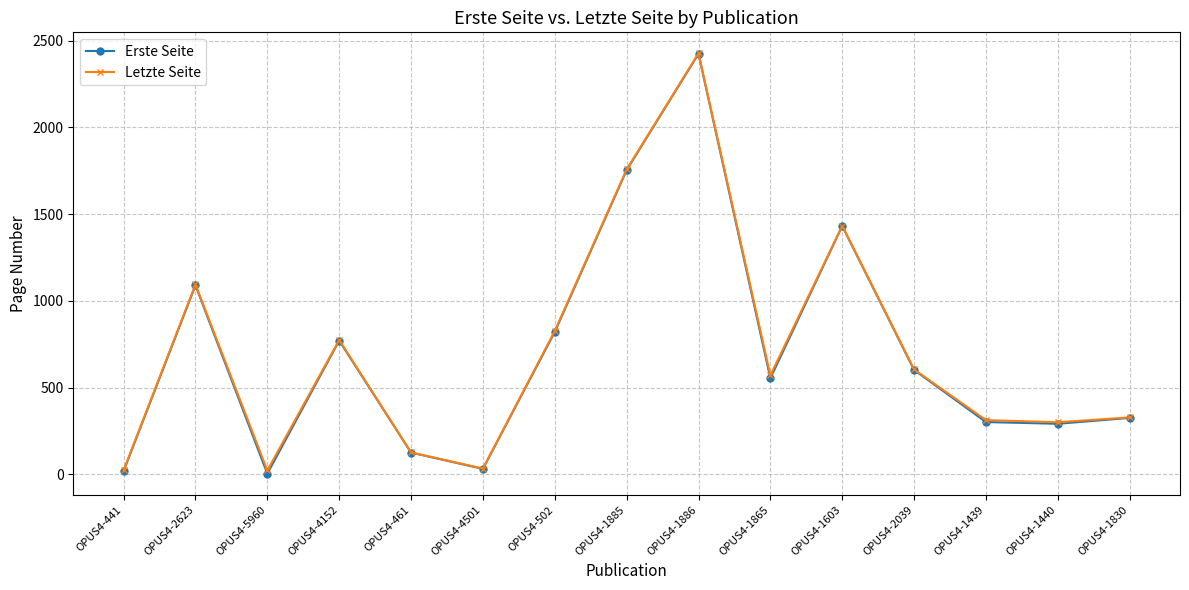

What position from the left is OPUS4-5960?

3